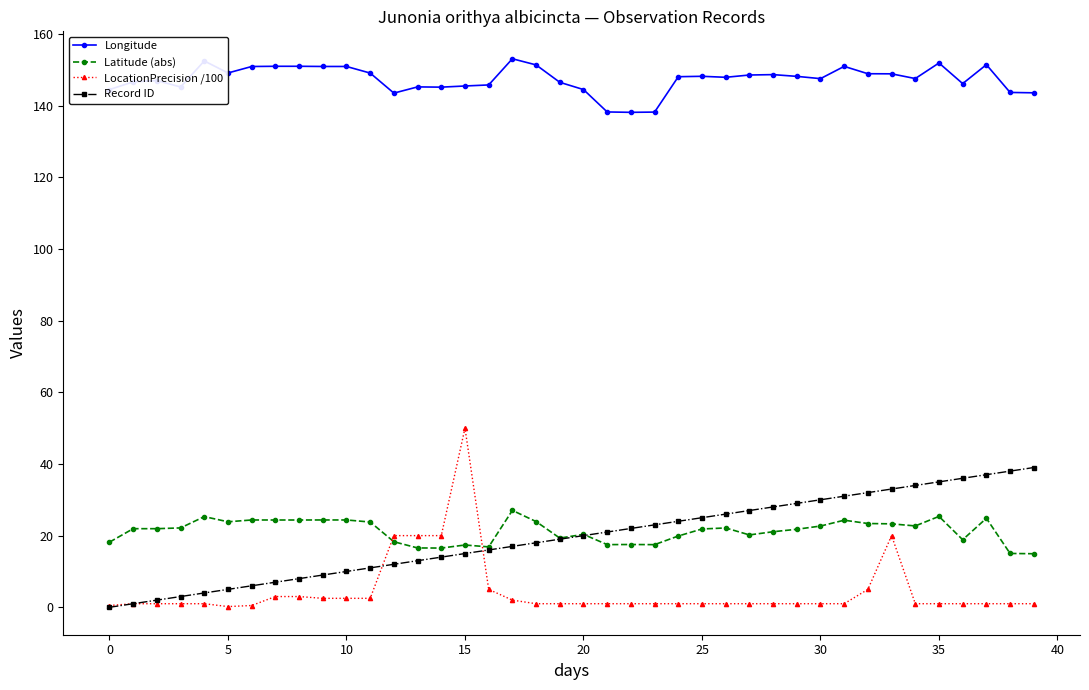

True or false: Longitude has more than 0 interior local peaks.

True